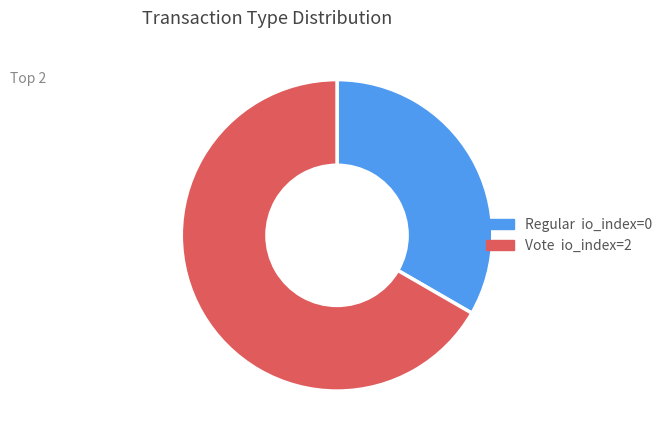

True or false: Regular accounts for 21% of the total.

False